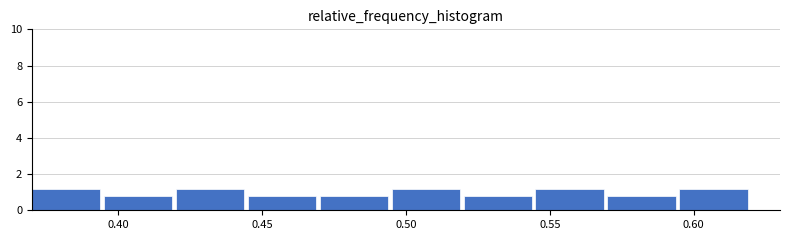

What is the height of the bar covering 0.445 to 0.470 on the x-axis? The values are not printed on the chart, so give them approximately, as read against the axis.

0.8